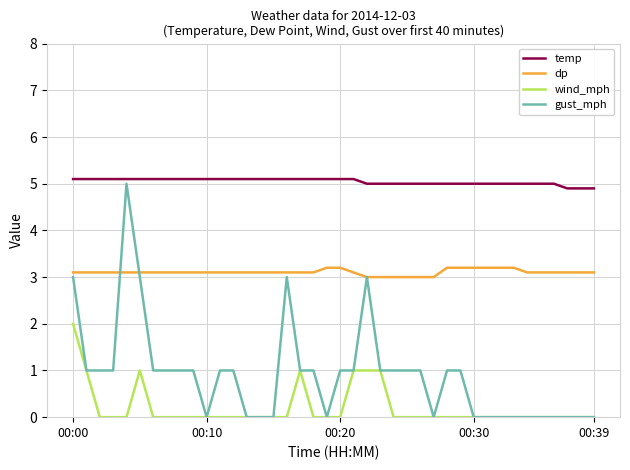

Does the chart have visible grid lines?

Yes